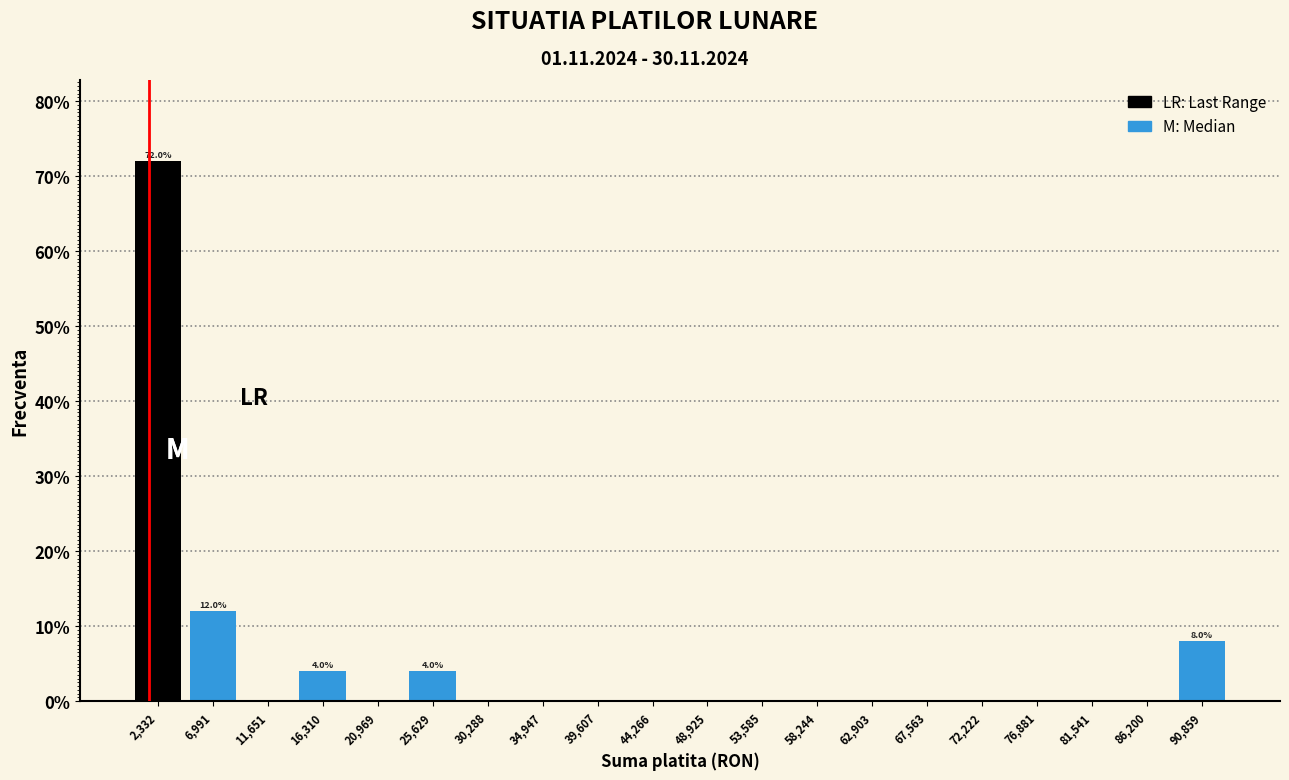

Which range on the x-axis has the tallest bar?

0 to 4500